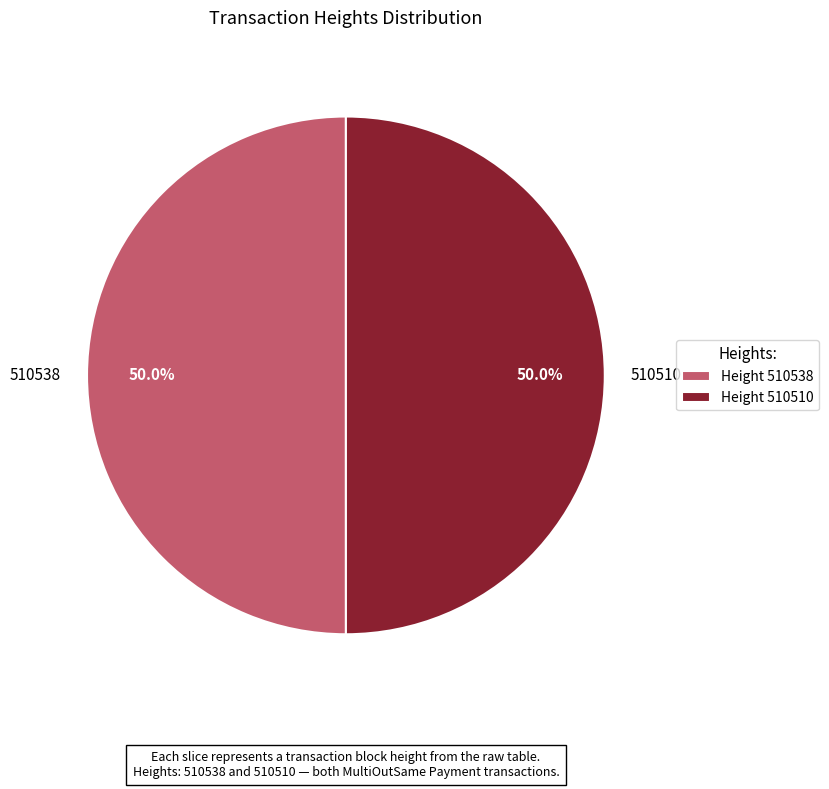

How many segments does this pie chart have?

2